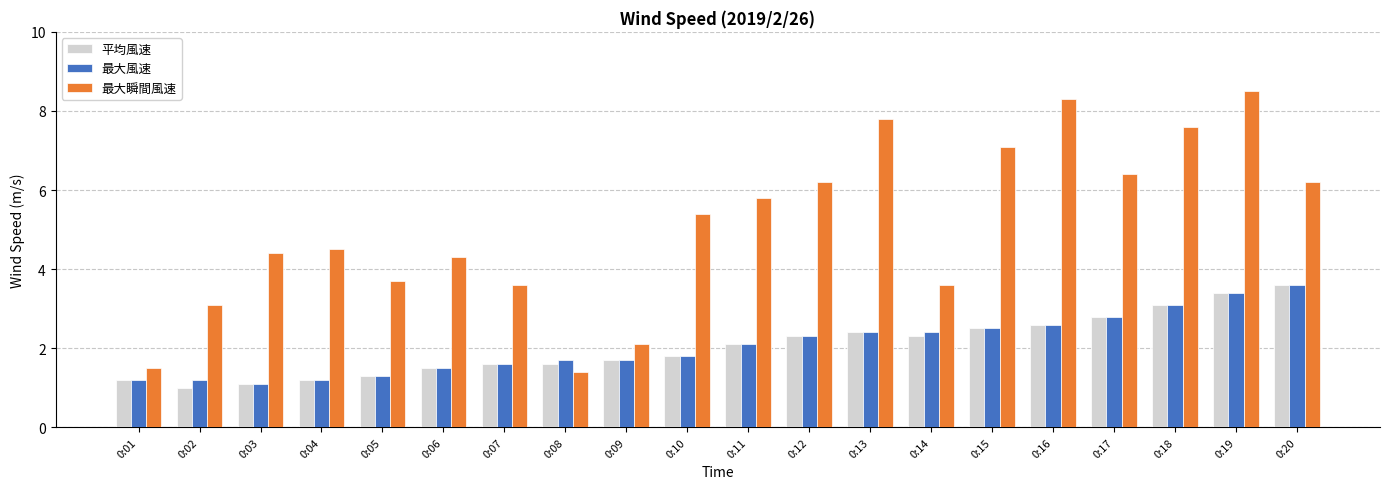

Reading left to right, list all the values displayed in this chart.

平均風速: 1.2	1.0	1.1	1.2	1.3	1.5	1.6	1.6	1.7	1.8	2.1	2.3	2.4	2.3	2.5	2.6	2.8	3.1	3.4	3.6
最大風速: 1.2	1.2	1.1	1.2	1.3	1.5	1.6	1.7	1.7	1.8	2.1	2.3	2.4	2.4	2.5	2.6	2.8	3.1	3.4	3.6
最大瞬間風速: 1.5	3.1	4.4	4.5	3.7	4.3	3.6	1.4	2.1	5.4	5.8	6.2	7.8	3.6	7.1	8.3	6.4	7.6	8.5	6.2